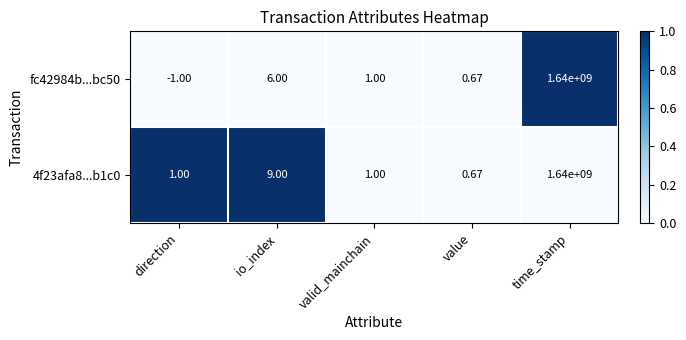

At which label does 4f23afa8...b1c0 reach its peak?

time_stamp